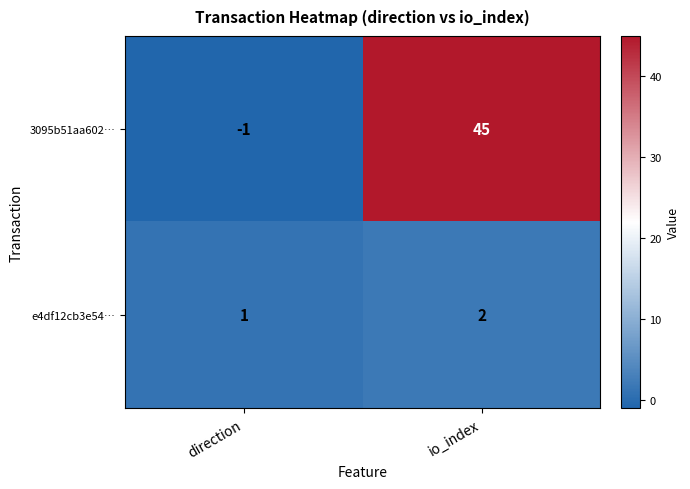

What is the sum of the e4df12cb3e54… values at direction and io_index?

3